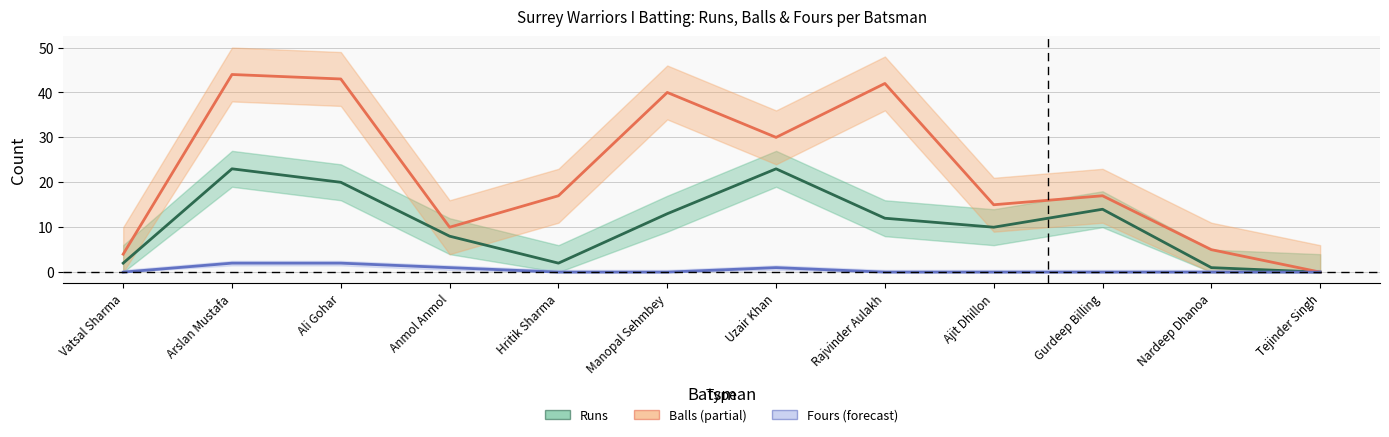

What are all the series names shown in the legend?

Runs, Balls, Fours